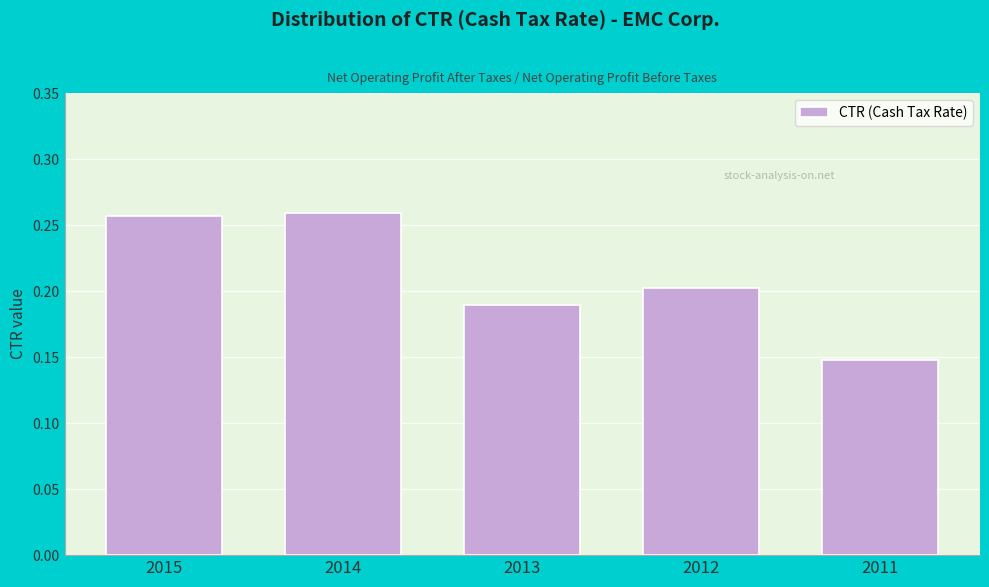

What is the sum of all values?

1.1